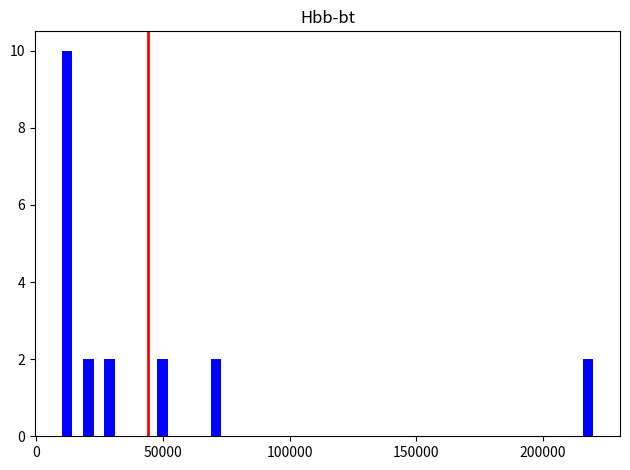

Read against the x-axis, roughly where is the centre of the tallest bar?

10000